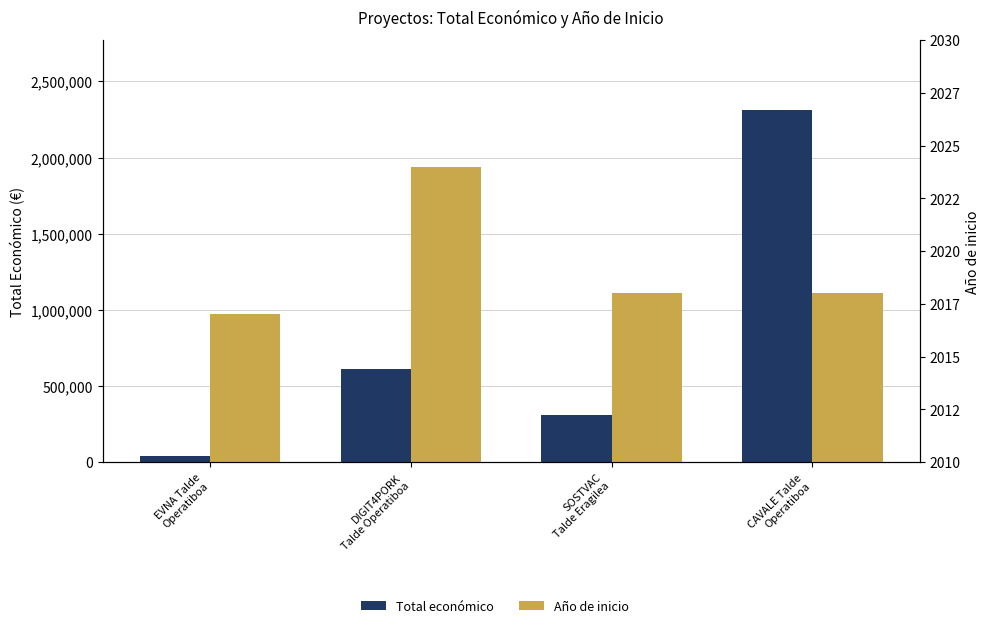

Which series has the largest total across all categories?

Total económico